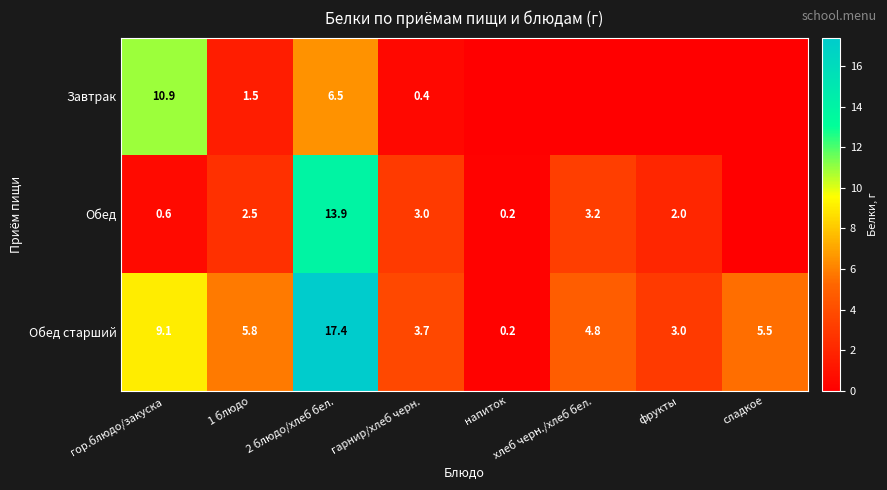

At which label does Обед старший first exceed 5?

гор.блюдо/закуска